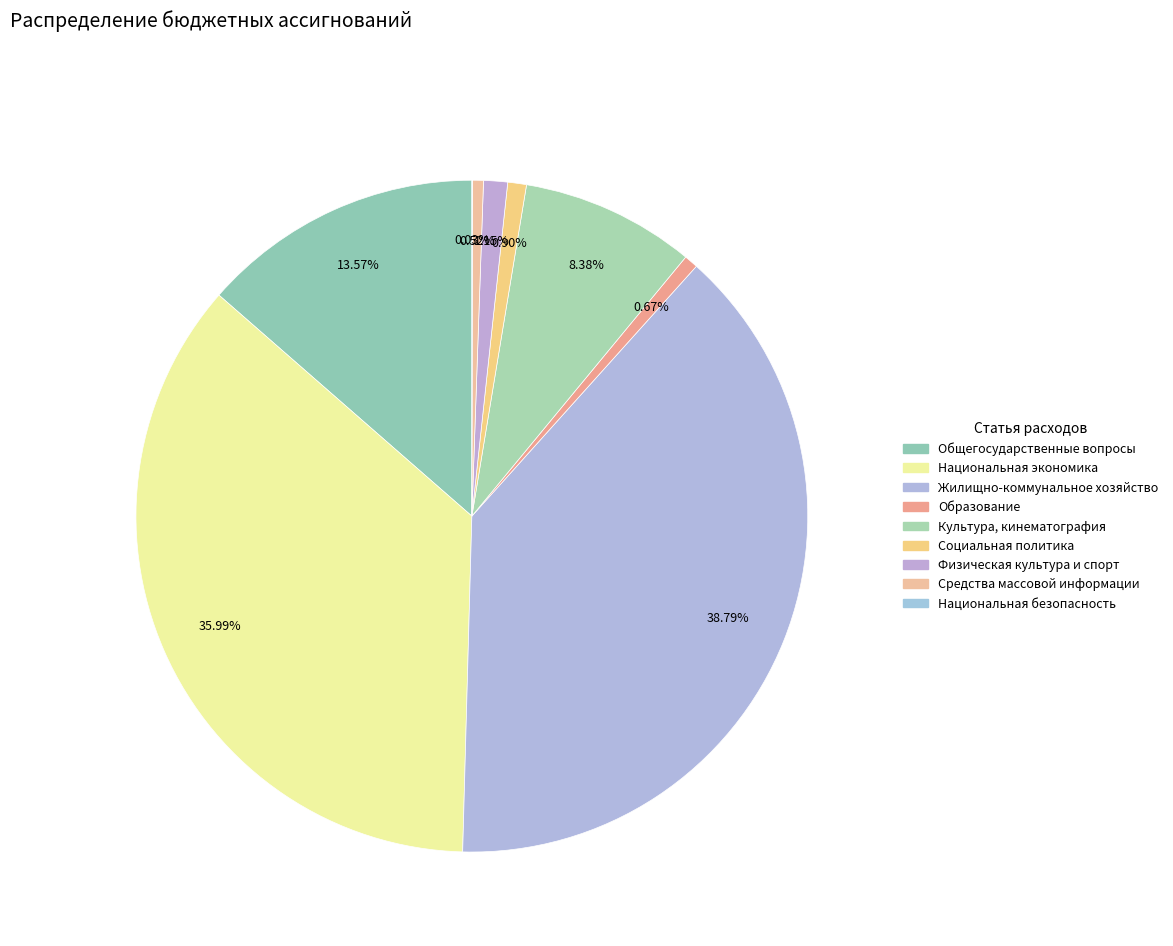

The Физическая культура и спорт slice represents 1% of the pie. True or false?

True